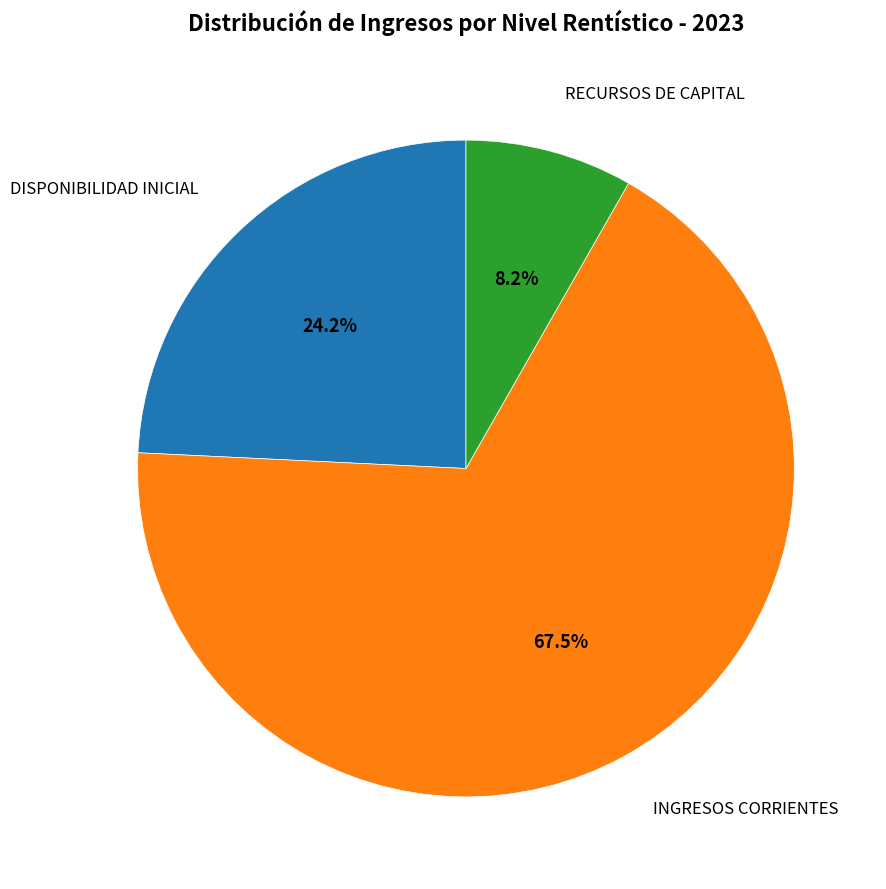

Is there any slice that represents more than half of the pie?

Yes